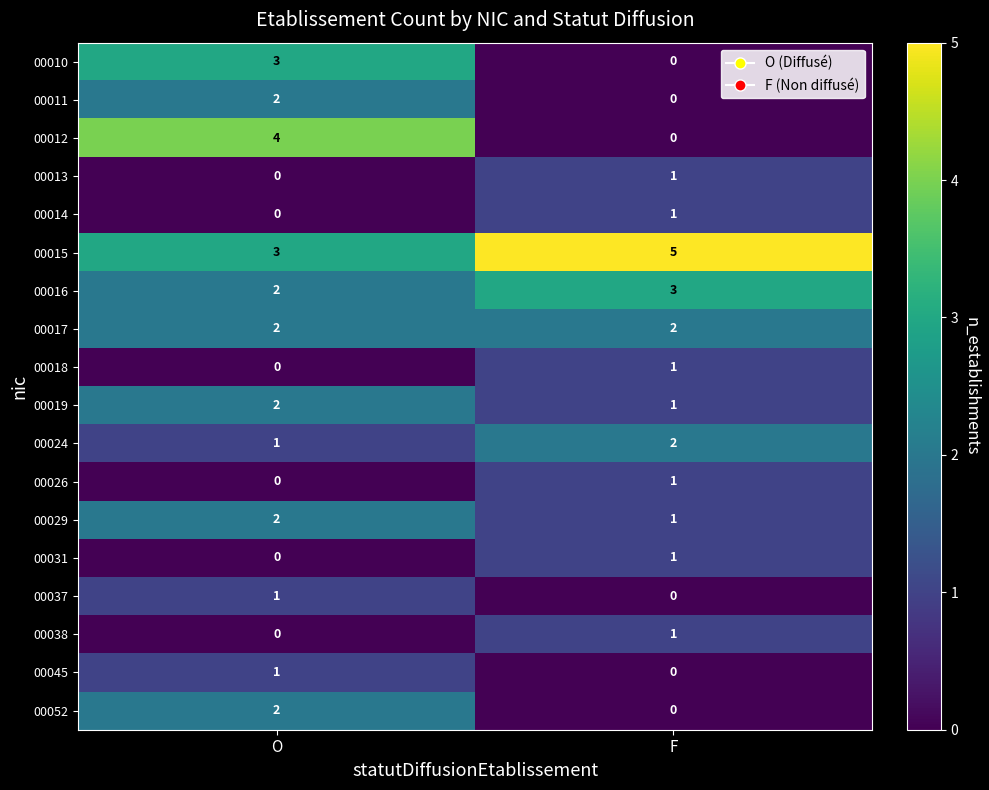

At which category does the chart reach its peak across all series?

F